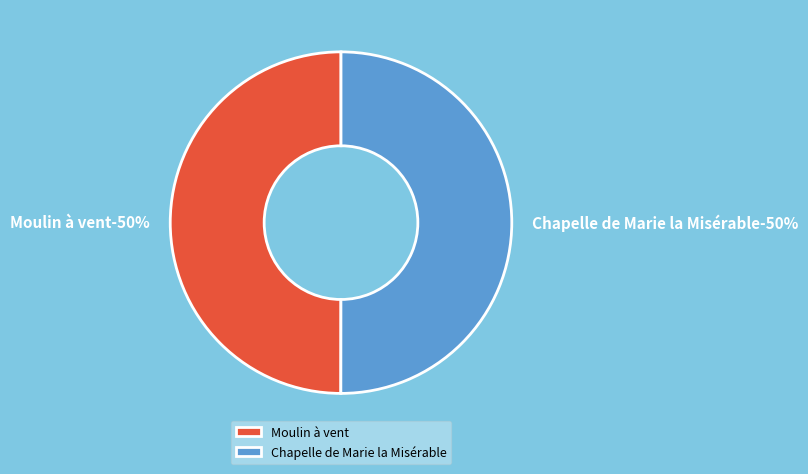

Do Moulin à vent and Chapelle de Marie la Misérable together represent more than half of the pie?

Yes